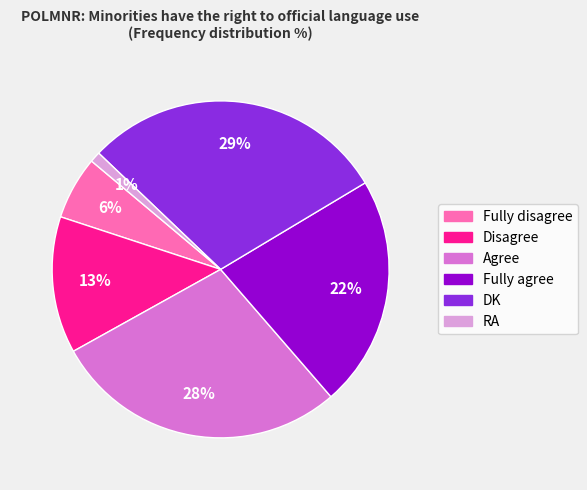

Rank the categories by value from highest to lowest.

DK, Agree, Fully agree, Disagree, Fully disagree, RA